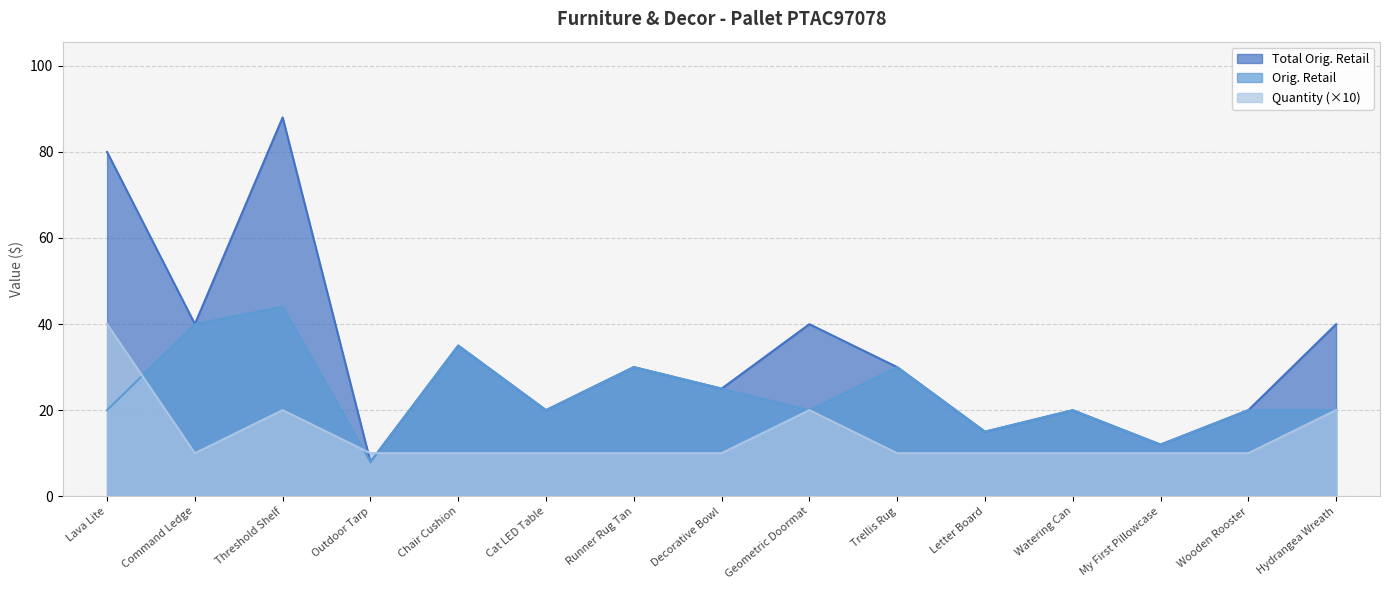

How many lines are shown in the chart?

3